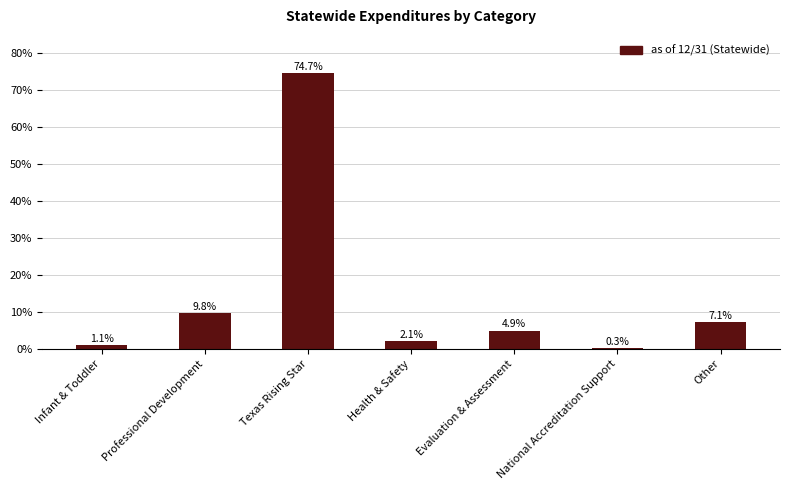

What is the maximum value shown in the chart?

74.7